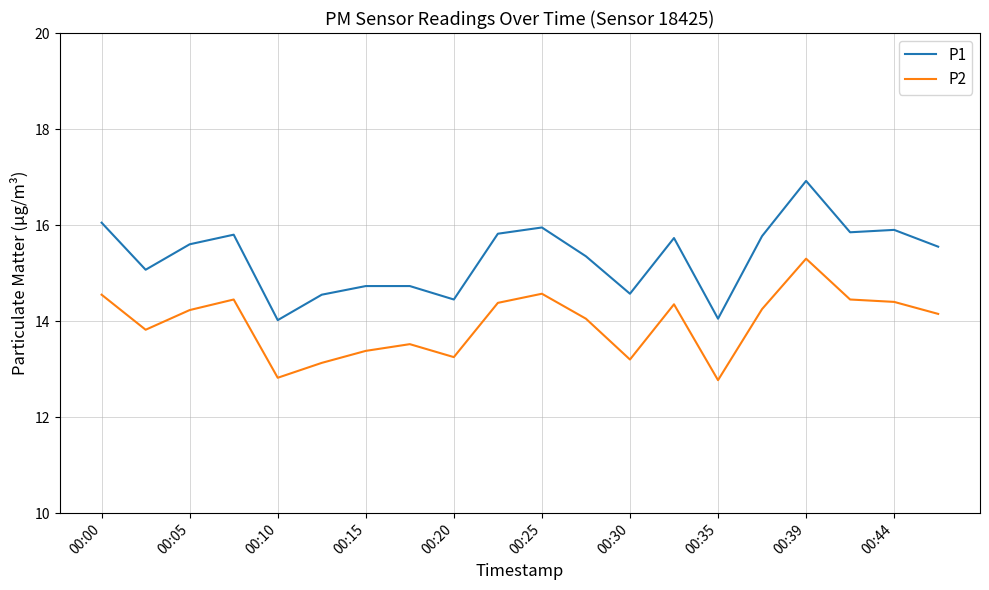

Which series has the largest range (max minus min)?

P1